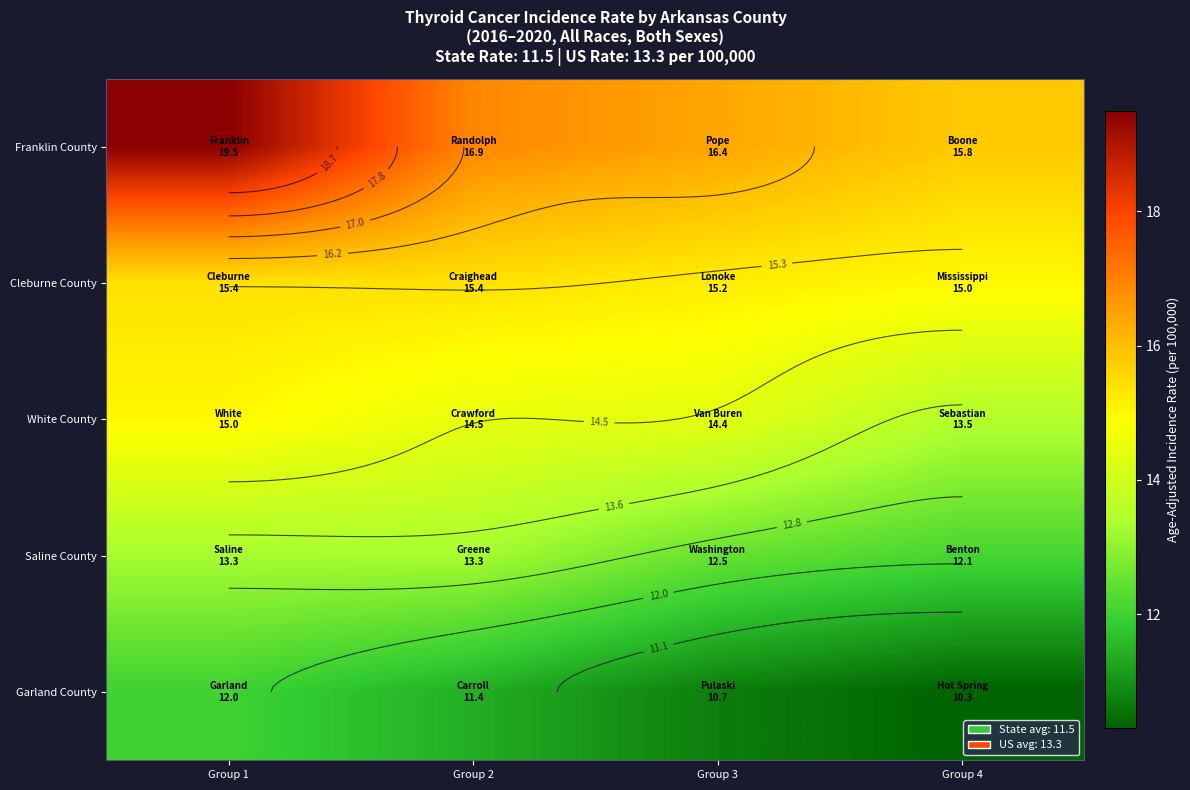

Rank the series at Group 2 from highest to lowest value.

Franklin County, Cleburne County, White County, Saline County, Garland County